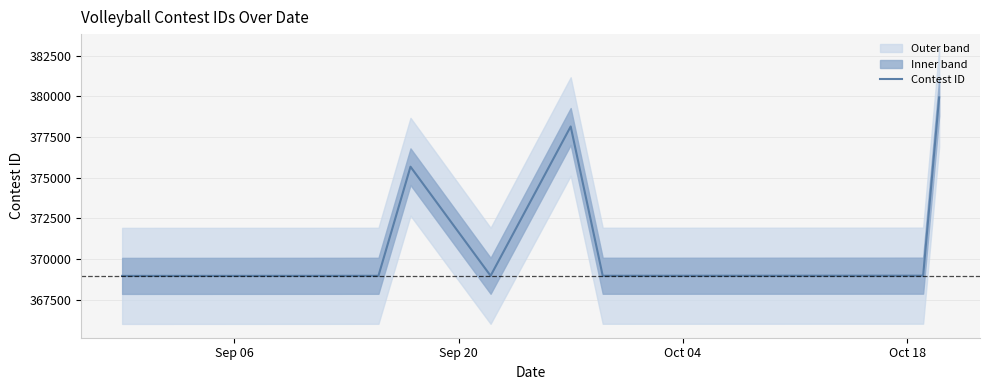

Reading right to left, extract all data points from this chart.

379940	368981	368979	368978	368977	368976	368975	378151	368974	375678	368973	368972	368971	368970	368969	368968	368967